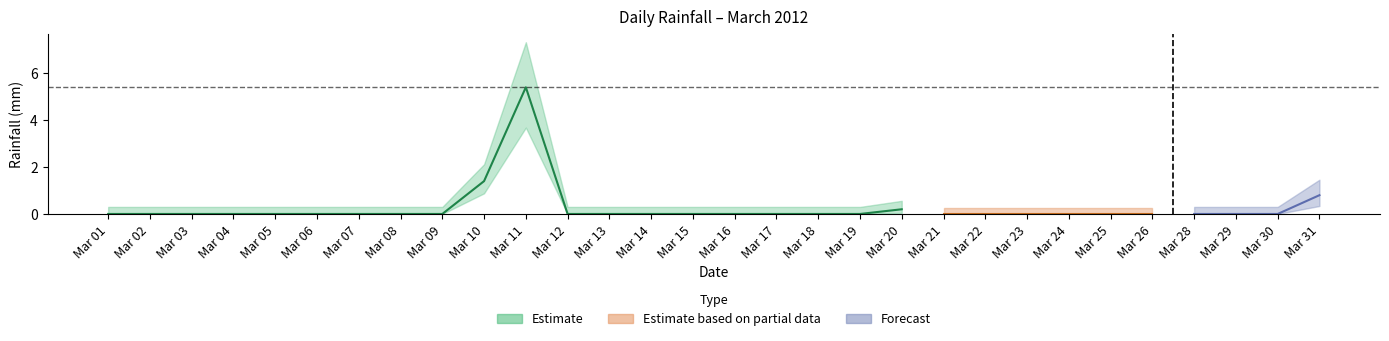

What position from the right is 15?

15